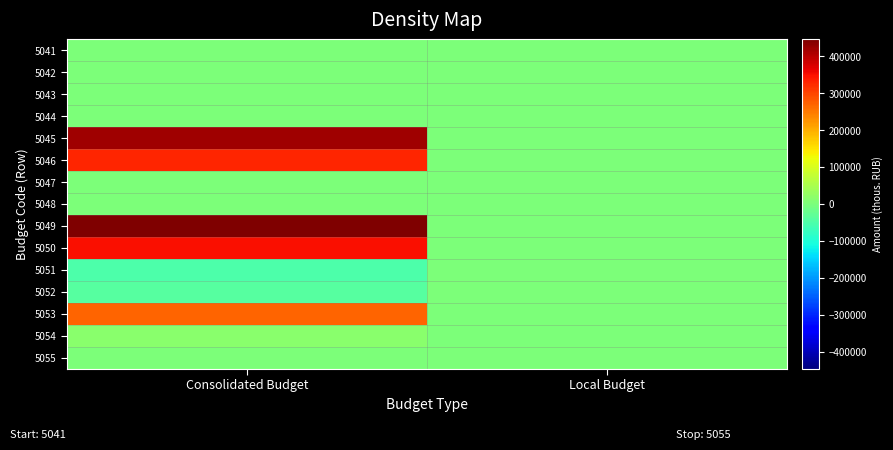

Which has a higher value, Consolidated Budget or Local Budget?

Consolidated Budget